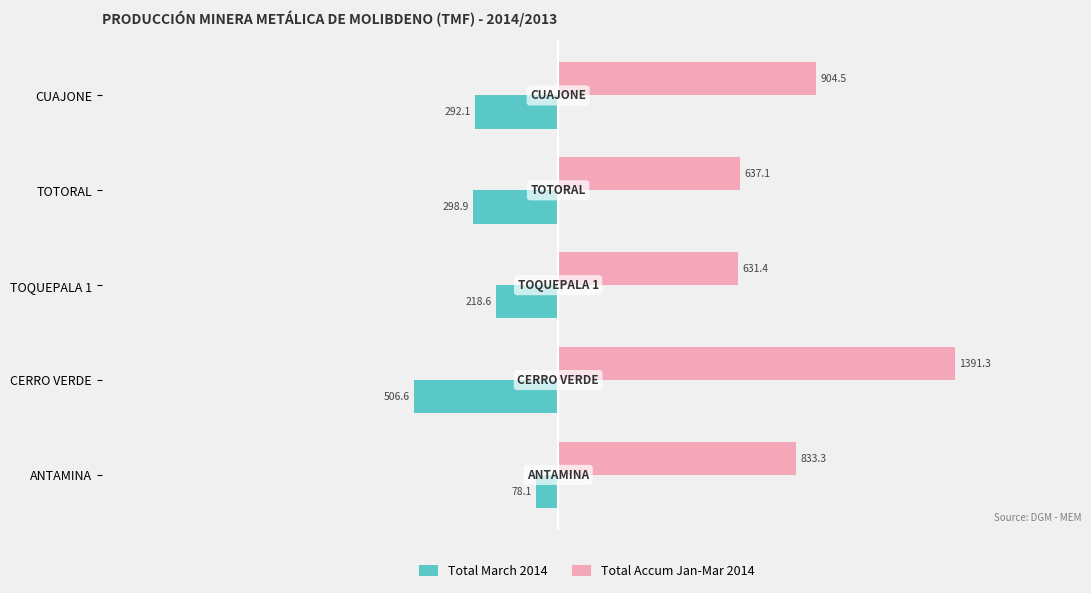

Where is Total March 2014 nearest to the value -292?

CUAJONE